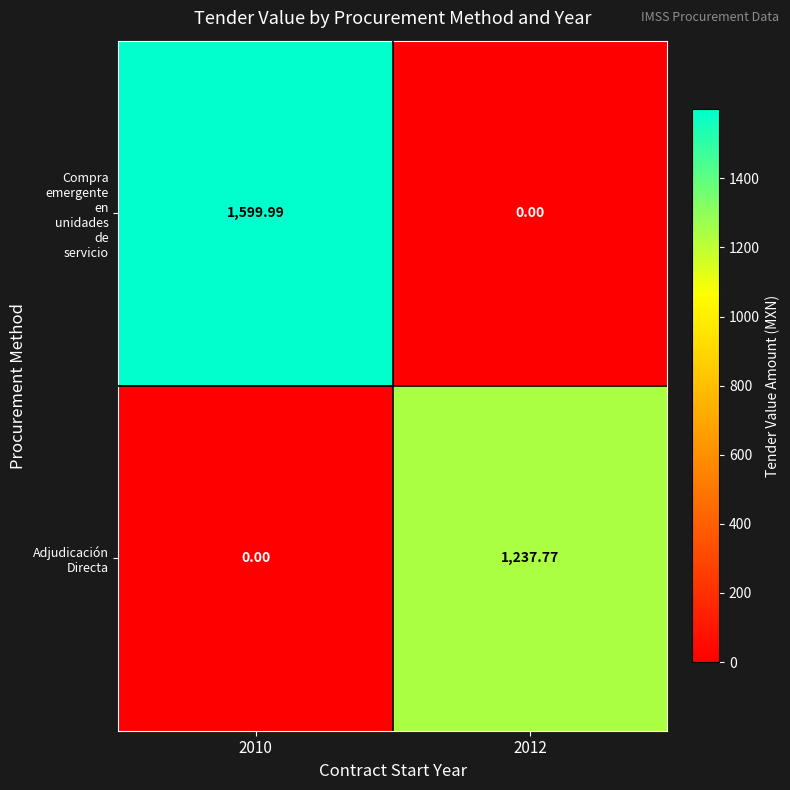

Which has a higher value, 2012 or 2010?

2010